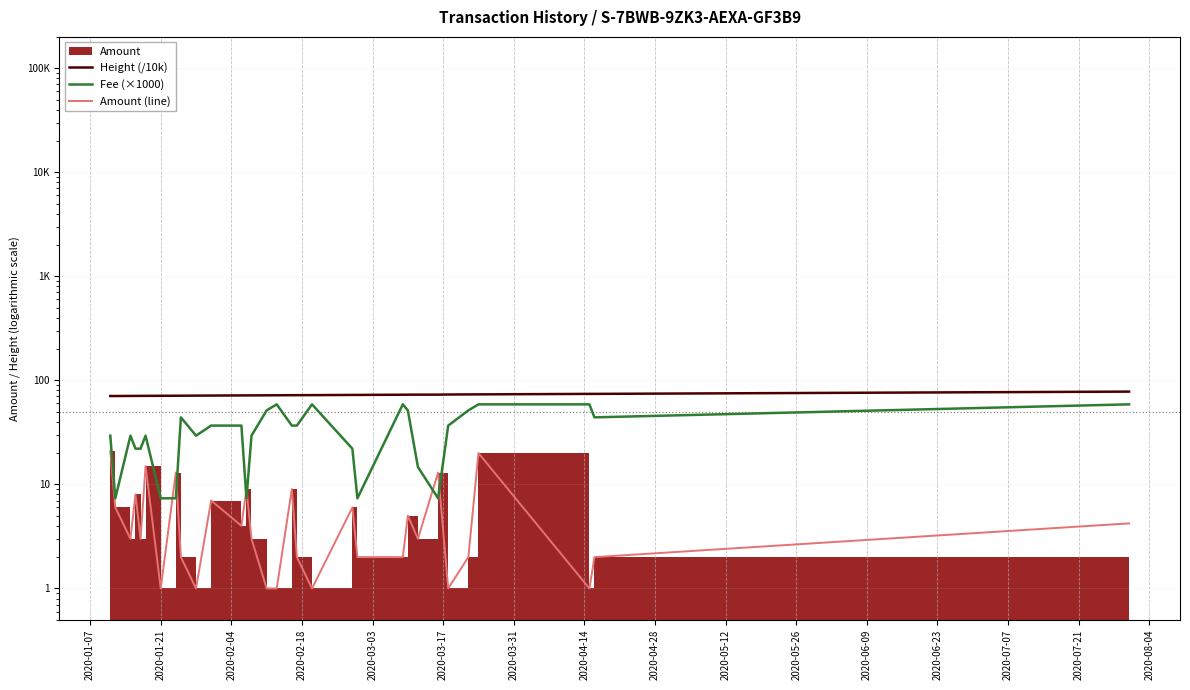

What is the average value of the Fee (×1000) series?

33.9